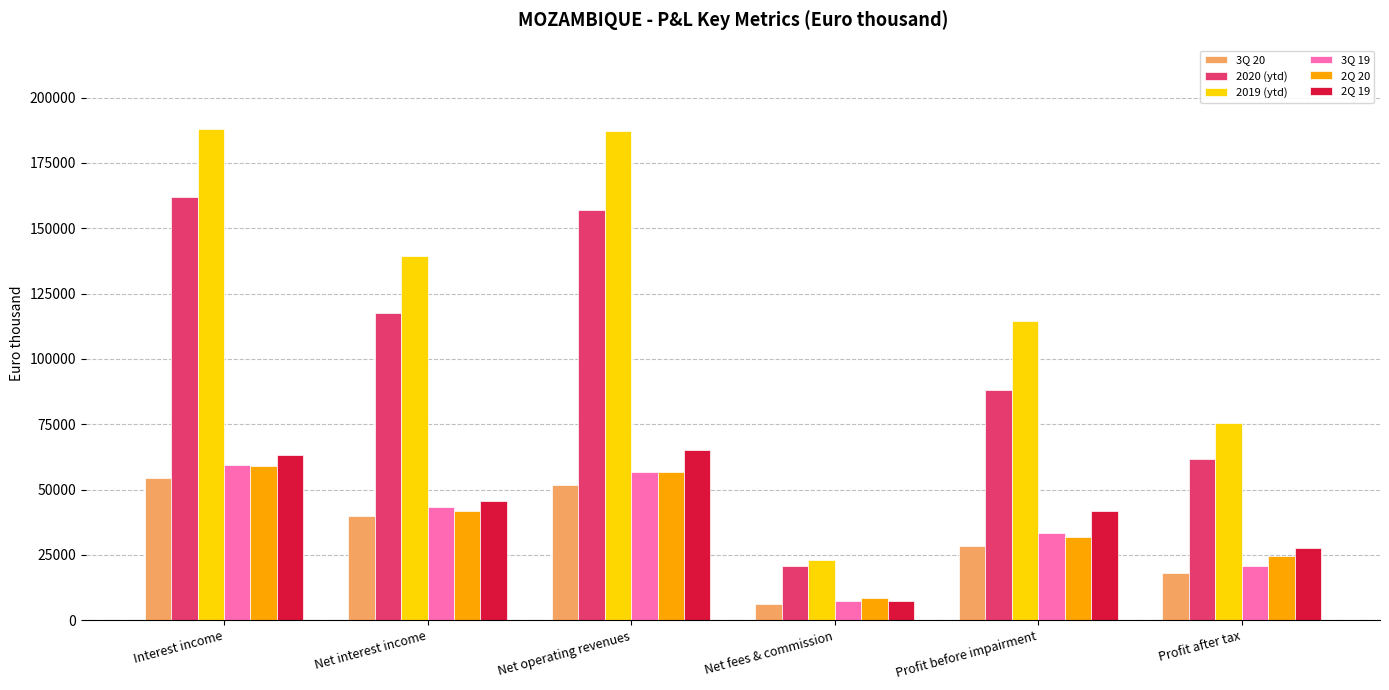

What is the value of the 3Q 20 bar at the 2nd from the left?

39837